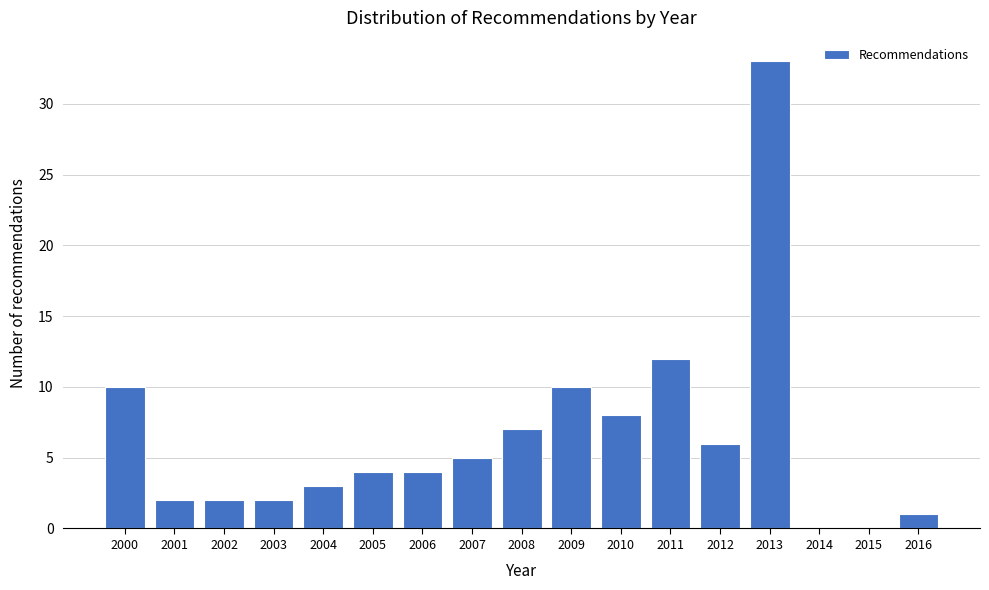

Over which range of the x-axis is the bar tallest?

2012.5 to 2013.5